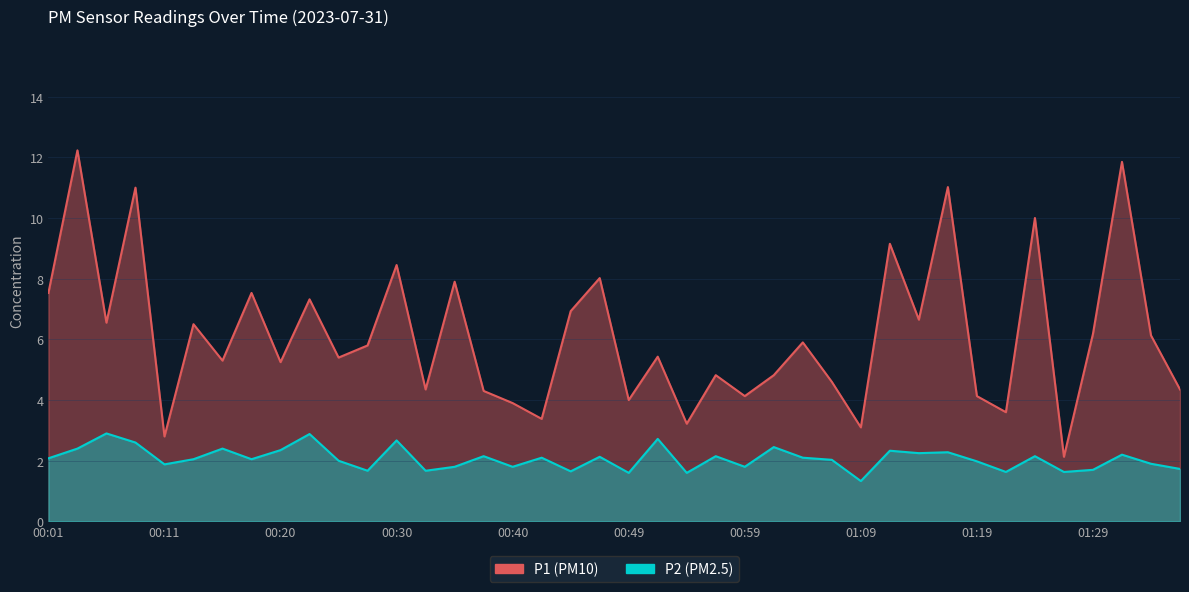

True or false: P2 and P1 cross at least once.

False